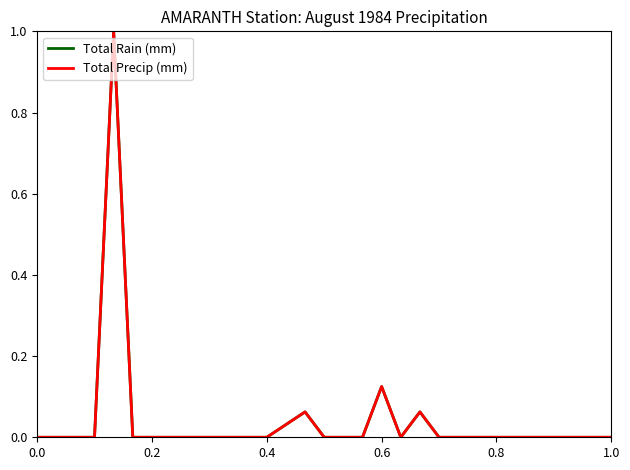

Does the chart display data point markers on the line(s)?

No